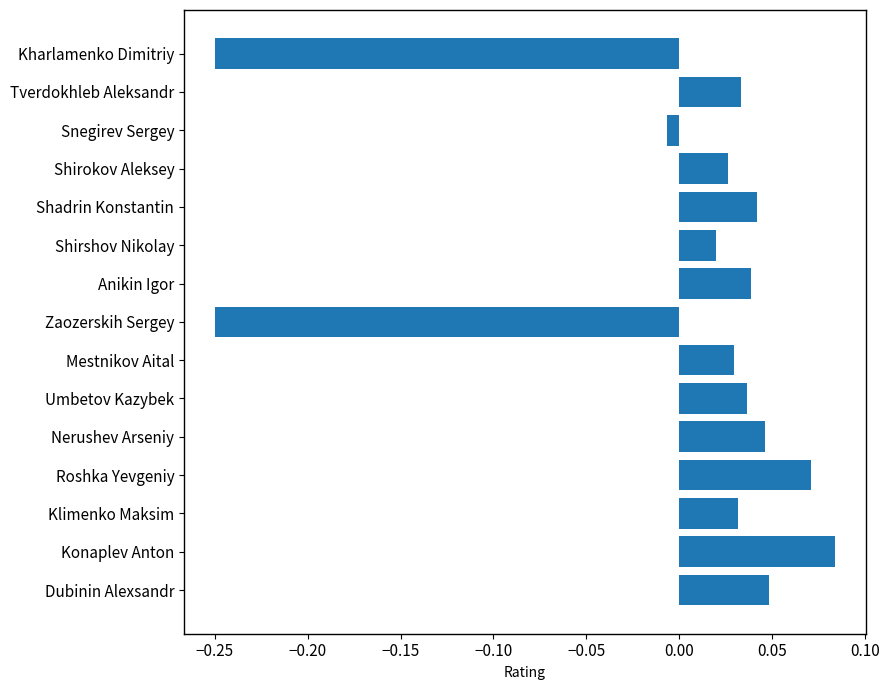

Which has a higher value, Nerushev Arseniy or Konaplev Anton?

Konaplev Anton